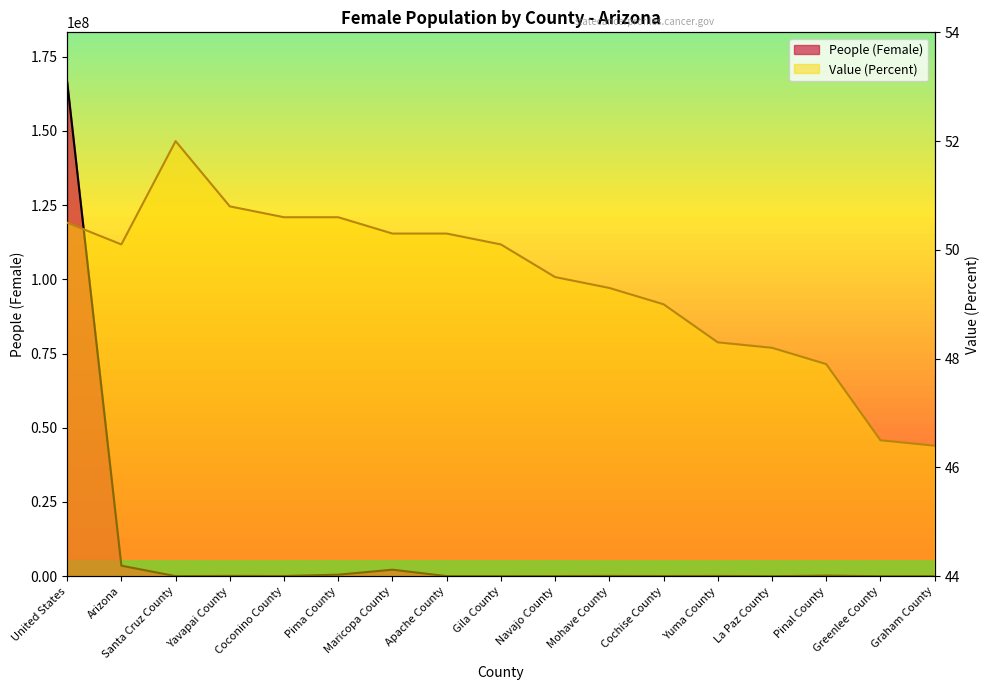

What is the average value of the Value (Percent) series?

49.4